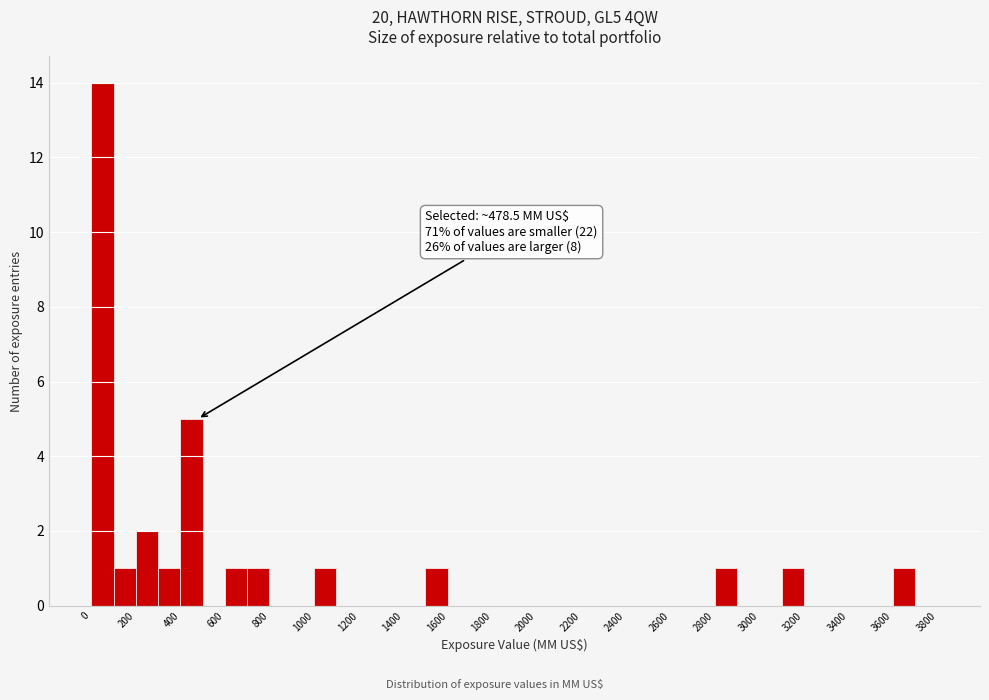

Over which range of the x-axis is the bar tallest?

0 to 100